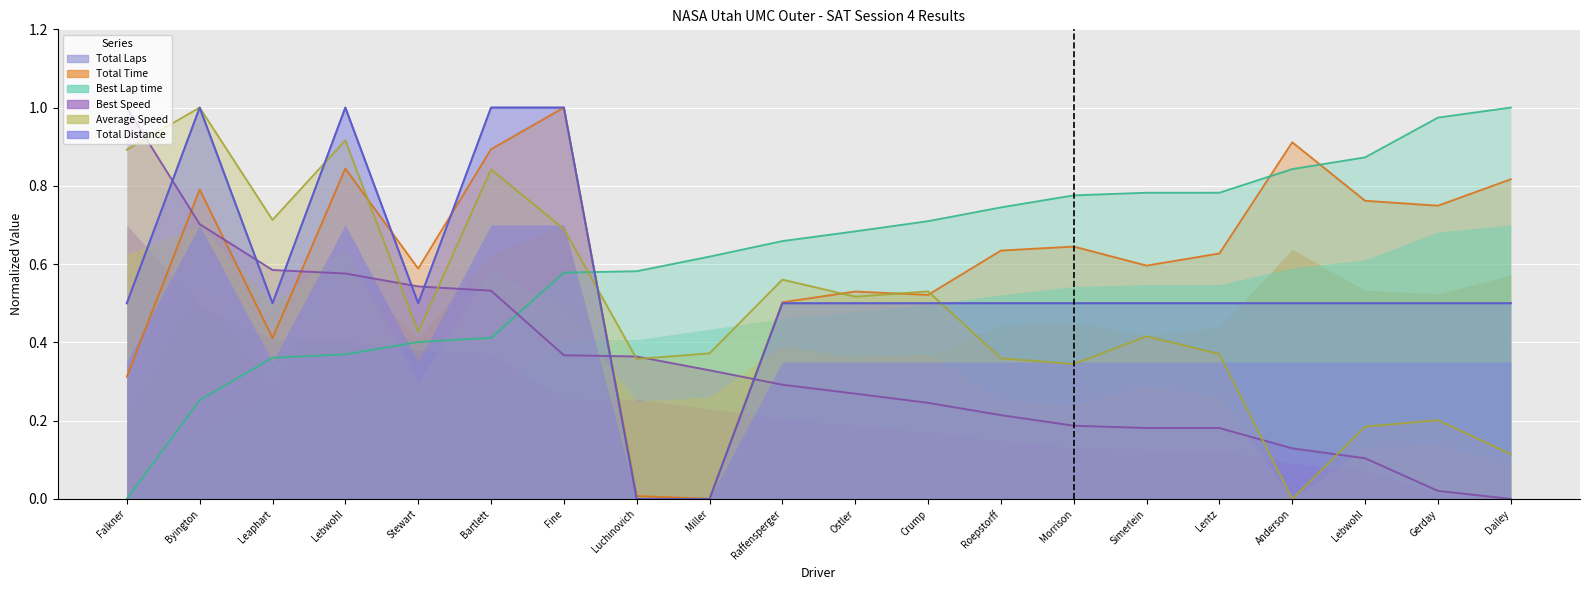

The Total Distance series shows 0.5 at Anderson. True or false?

True